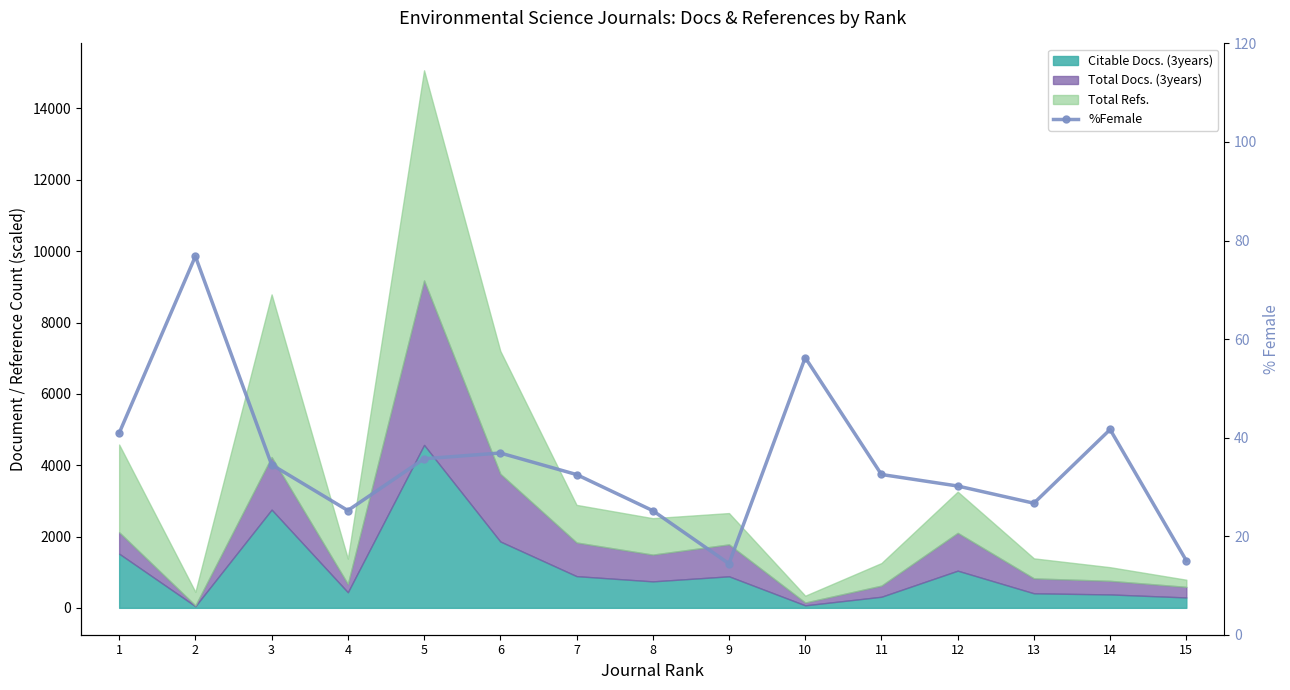

How many interior local valleys (lower than both neighbors) does the data have?

3